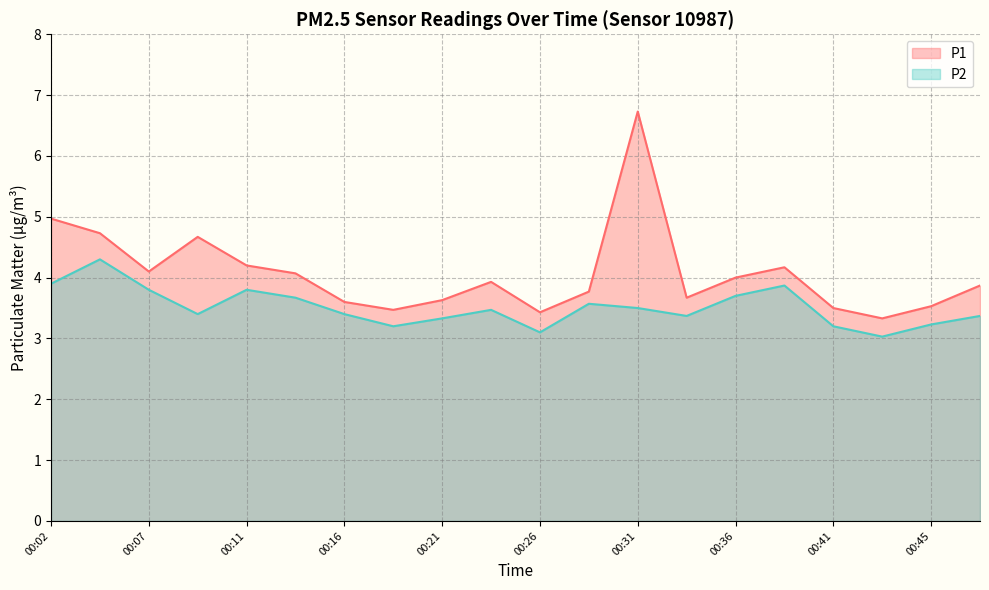

What is the value of the P2 point at the 15th from the left?

3.7